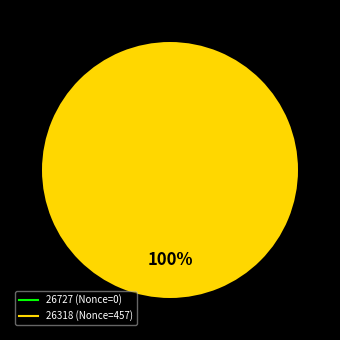

How many slices are in this pie chart?

2